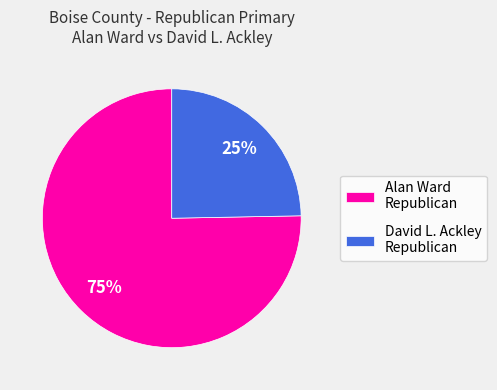

What is the majority slice?

Alan Ward Republican